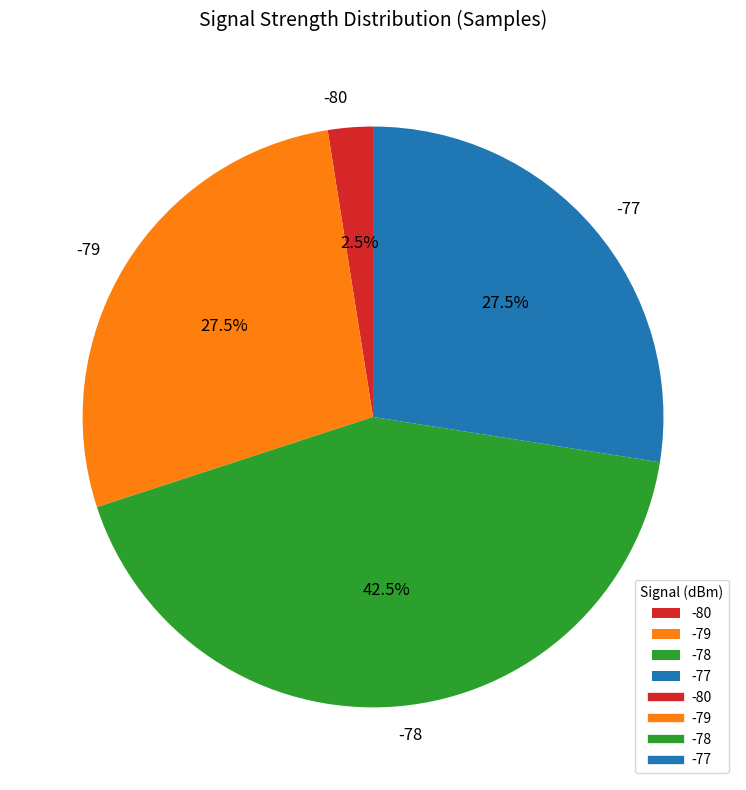

What is the ratio of the value at -78 to the value at -77?

1.5